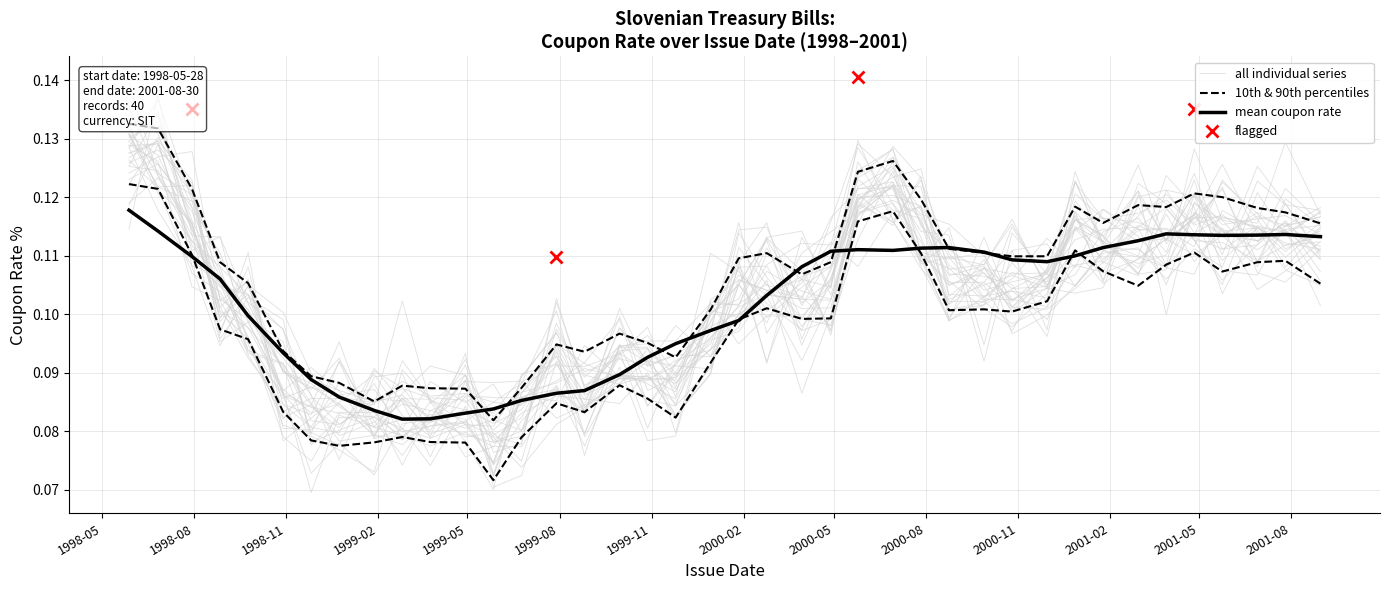

What is the lowest value of the 10th & 90th percentiles series?

0.1